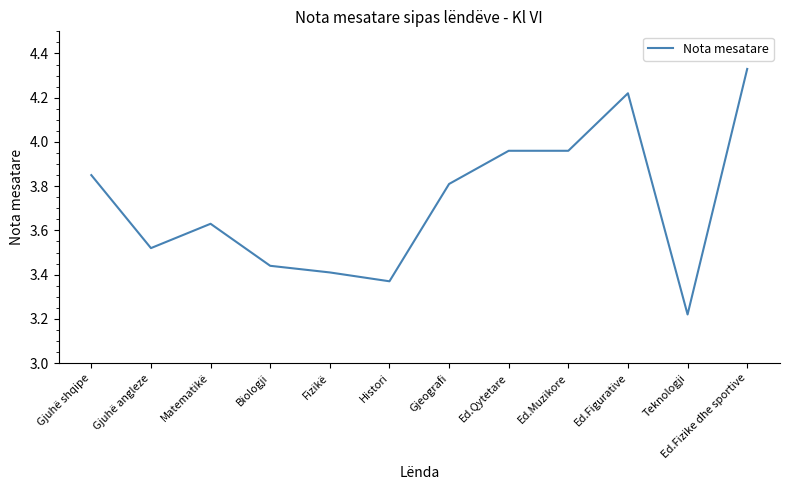

What position from the right is Ed.Fizike dhe sportive?

1